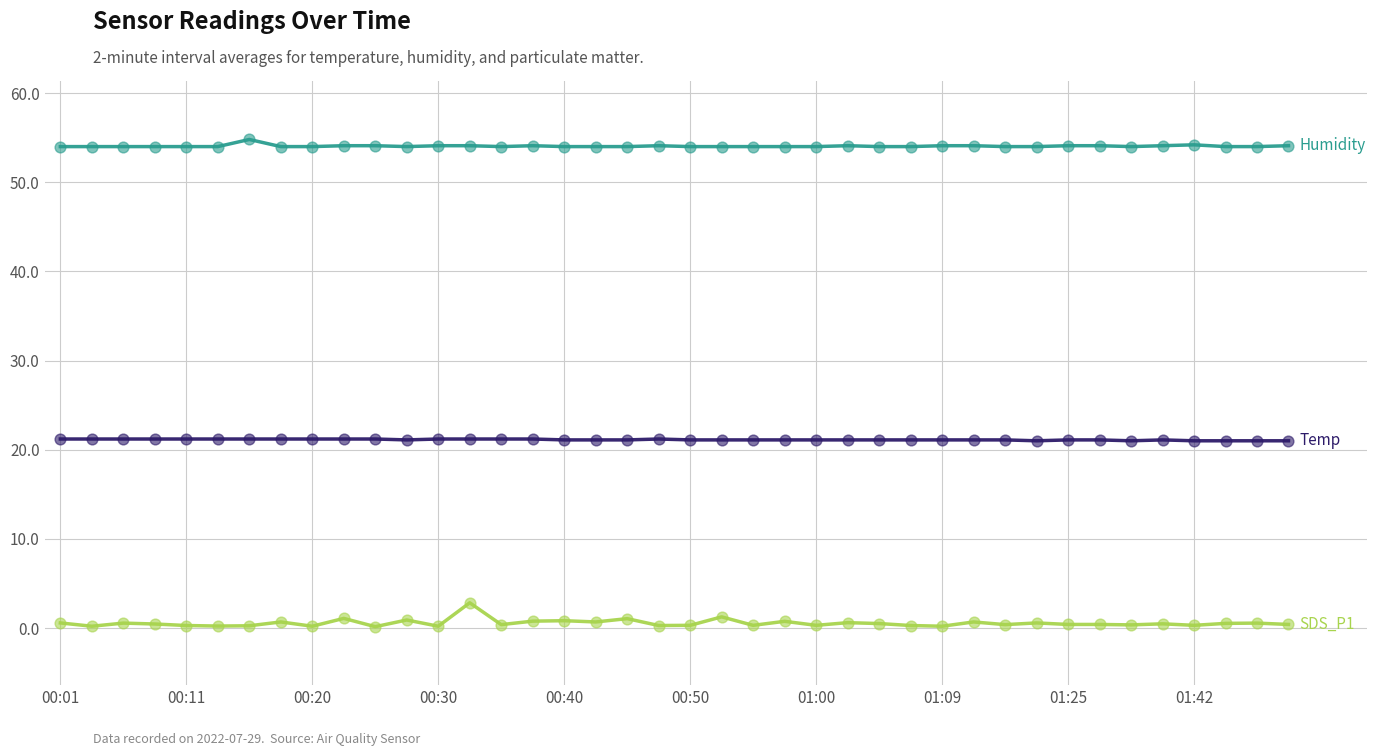

What is the greatest value displayed?

54.8